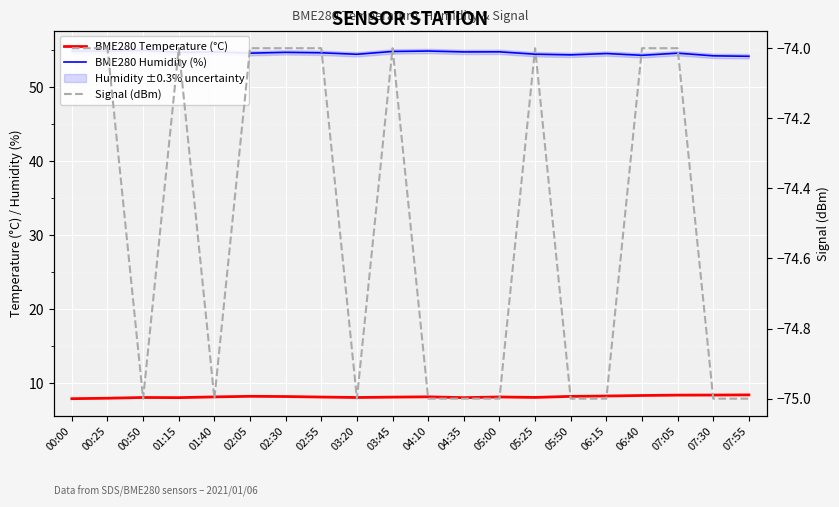

True or false: Signal (dBm) has a value of -74.0 at 07:05.

True